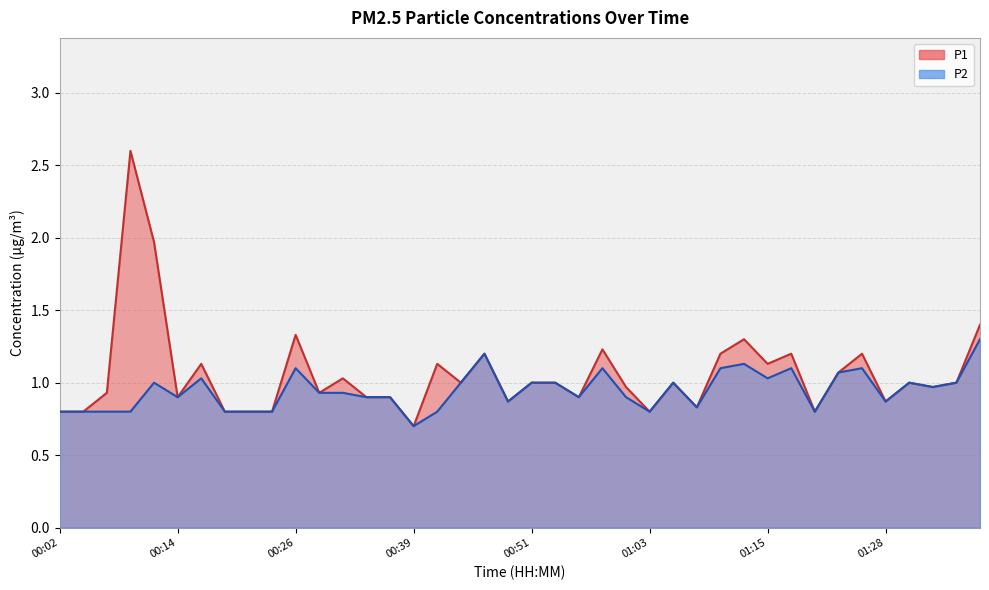

Where is the first local maximum for P2?

00:11